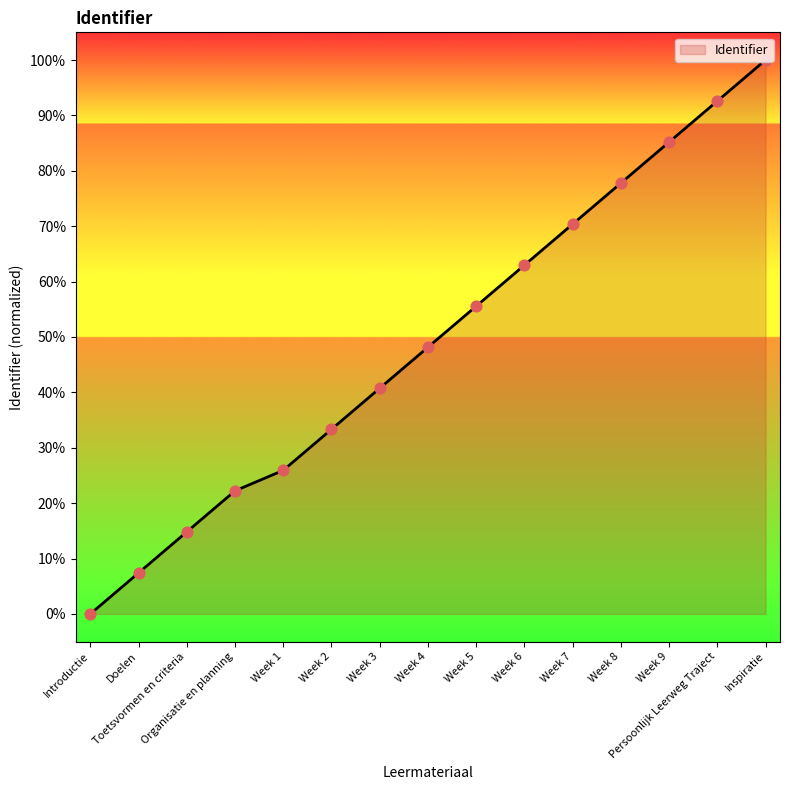

Between Week 3 and Doelen, which is larger?

Week 3